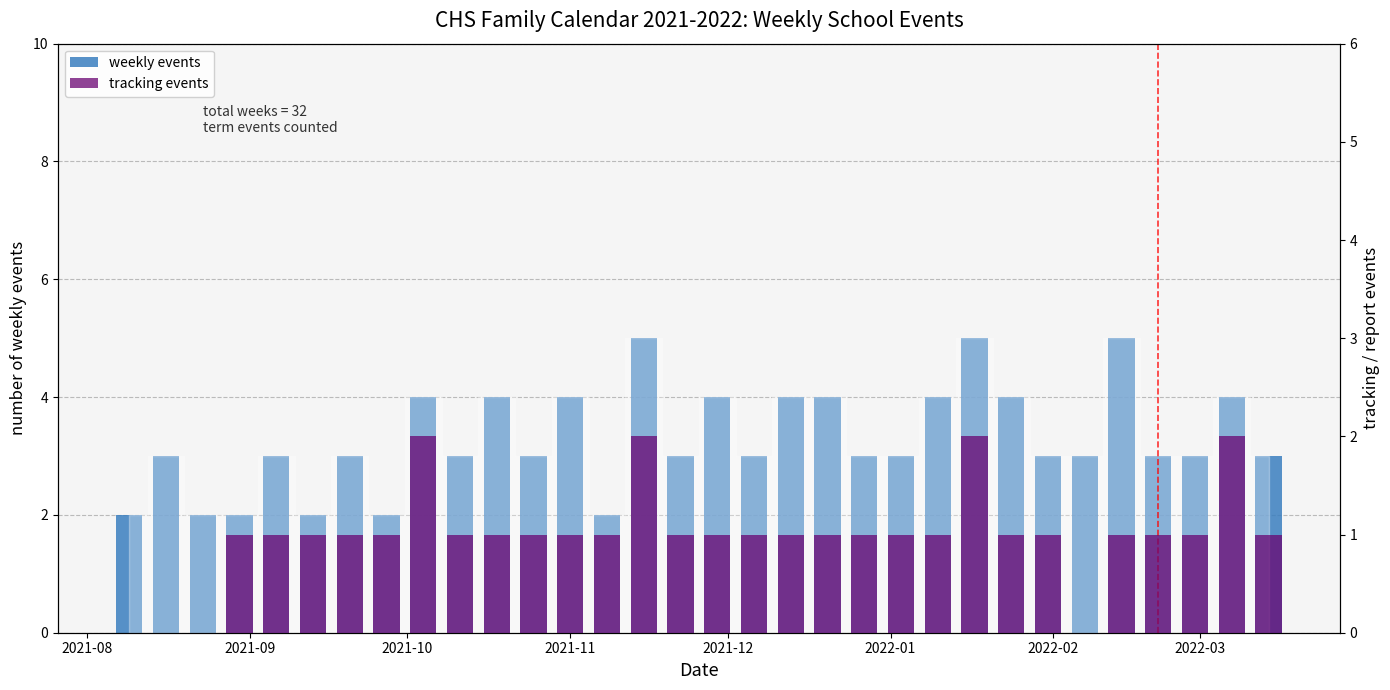

Reading right to left, what are all the values shown in this chart?

weekly events: 3	4	3	3	5	3	3	4	5	4	3	3	4	4	3	4	3	5	2	4	3	4	3	4	2	3	2	3	2	2	3	2
tracking events: 1	2	1	1	1	0	1	1	2	1	1	1	1	1	1	1	1	2	1	1	1	1	1	2	1	1	1	1	1	0	0	0